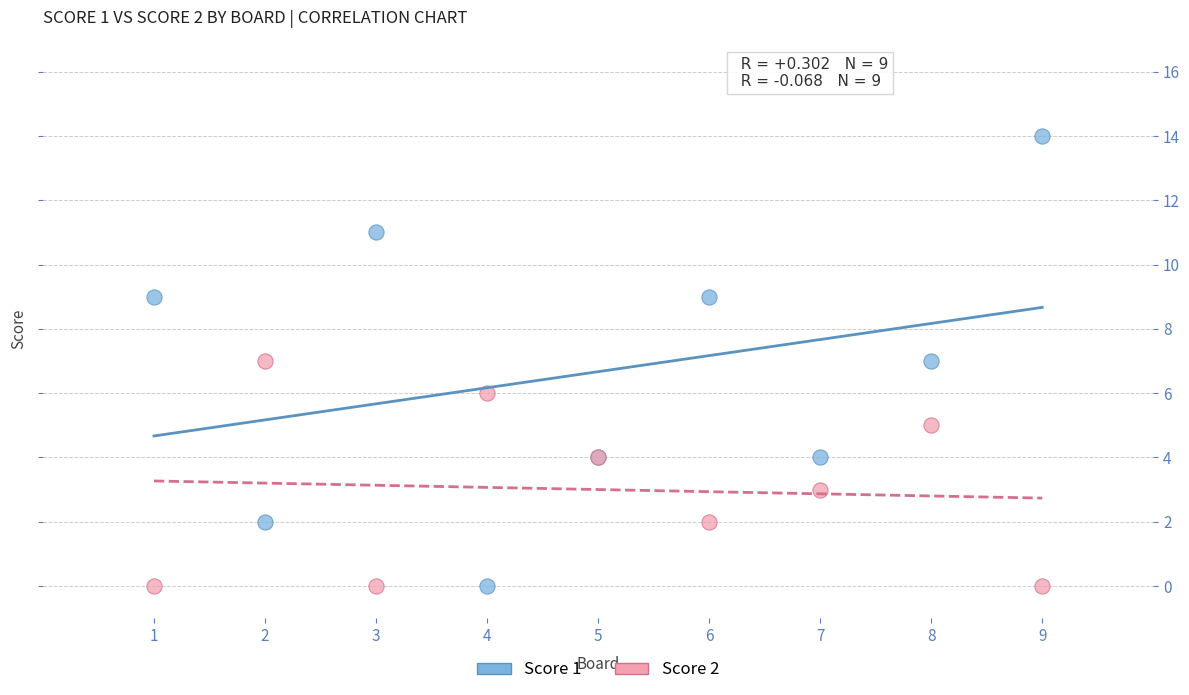

Which series has the largest Y range (max minus min)?

Score 1